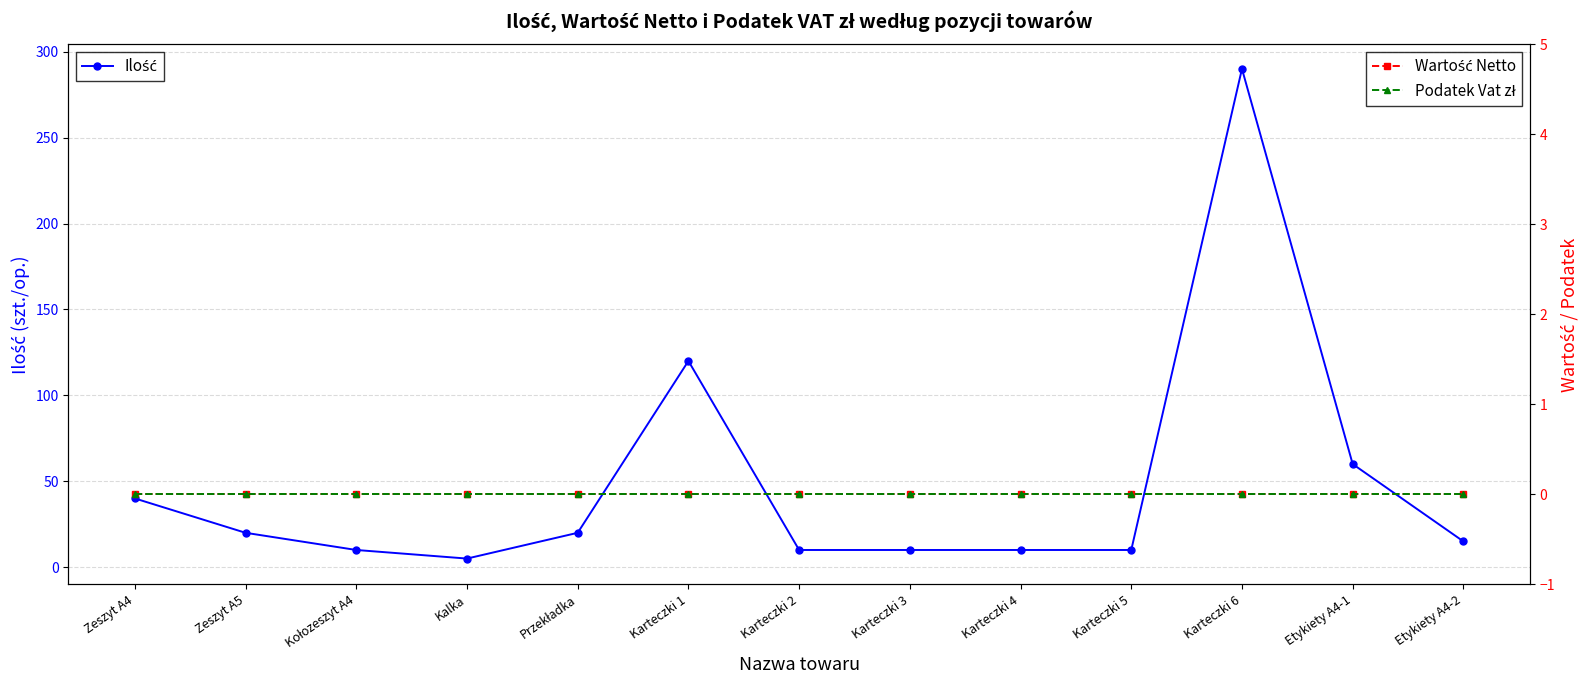

Rank the categories by Wartość Netto value from highest to lowest.

Zeszyt A4, Zeszyt A5, Kołozeszyt A4, Kalka, Przekładka, Karteczki 1, Karteczki 2, Karteczki 3, Karteczki 4, Karteczki 5, Karteczki 6, Etykiety A4-1, Etykiety A4-2